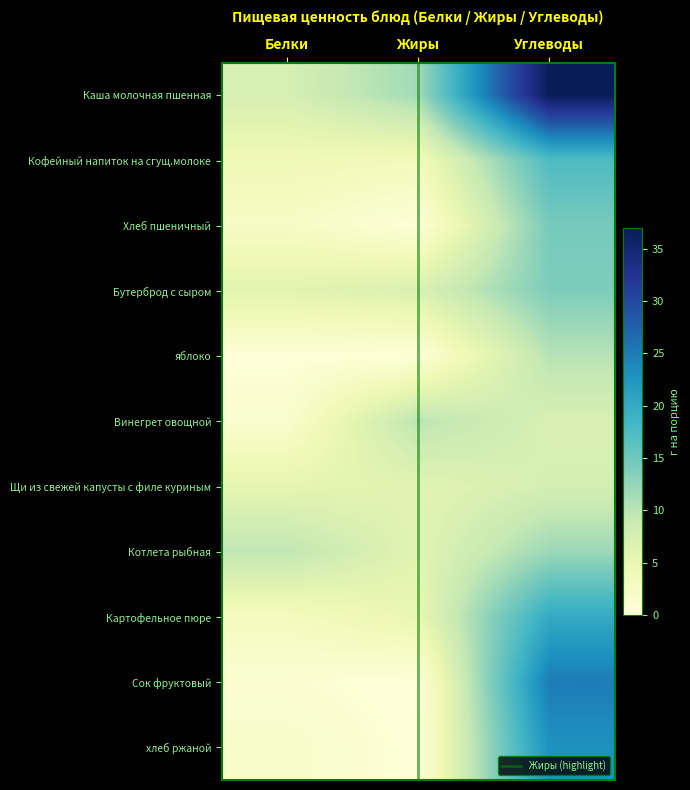

Which label corresponds to the largest value in the chart?

Углеводы